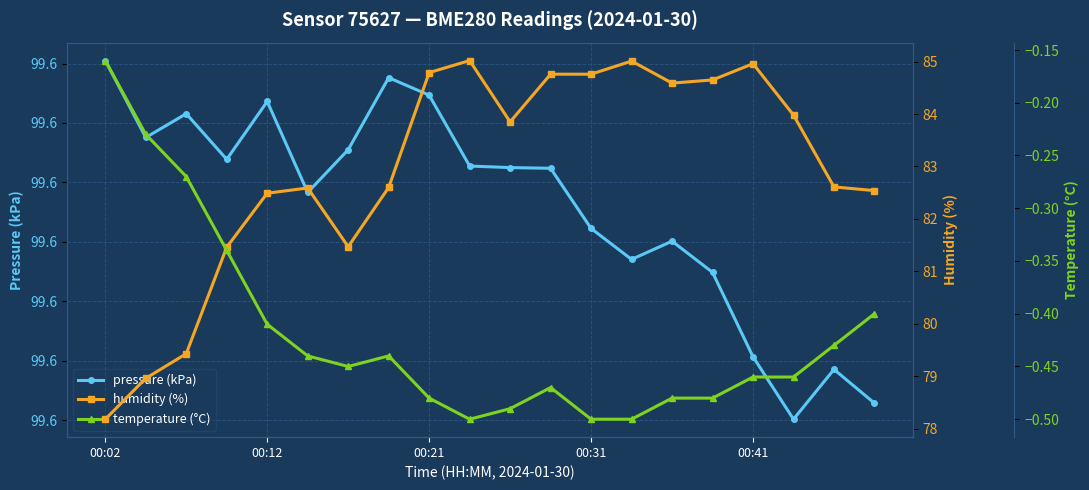

What is the maximum value for pressure (kPa)?

99.6